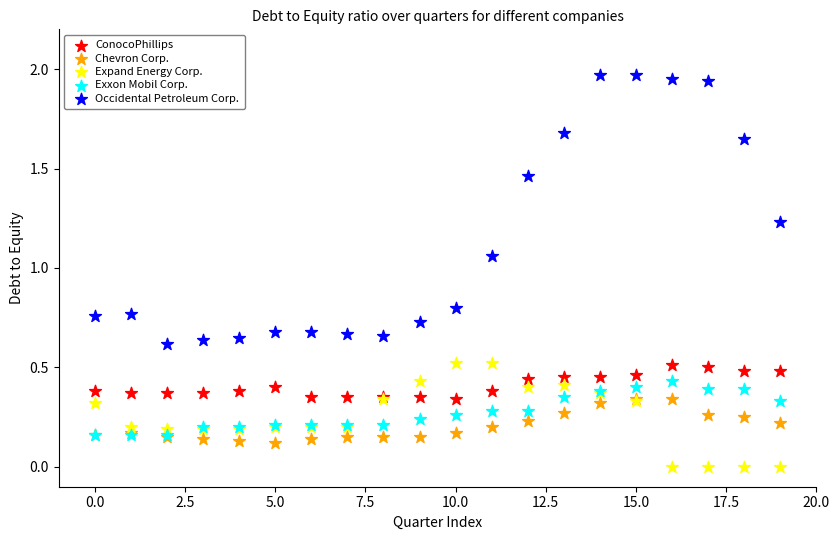

What are all the series names shown in the legend?

ConocoPhillips, Chevron Corp., Expand Energy Corp., Exxon Mobil Corp., Occidental Petroleum Corp.